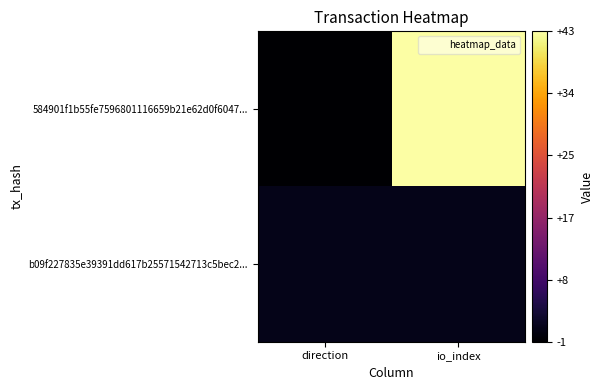

Rank the series at io_index from lowest to highest value.

b09f227835e39391dd617b25571542713c5bec2..., 584901f1b55fe7596801116659b21e62d0f6047...